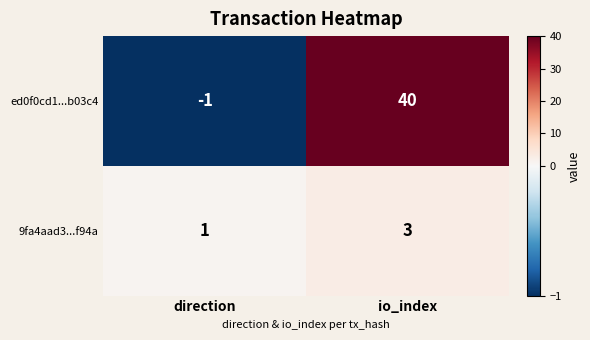

Rank the series at io_index from lowest to highest value.

9fa4aad3...f94a, ed0f0cd1...b03c4